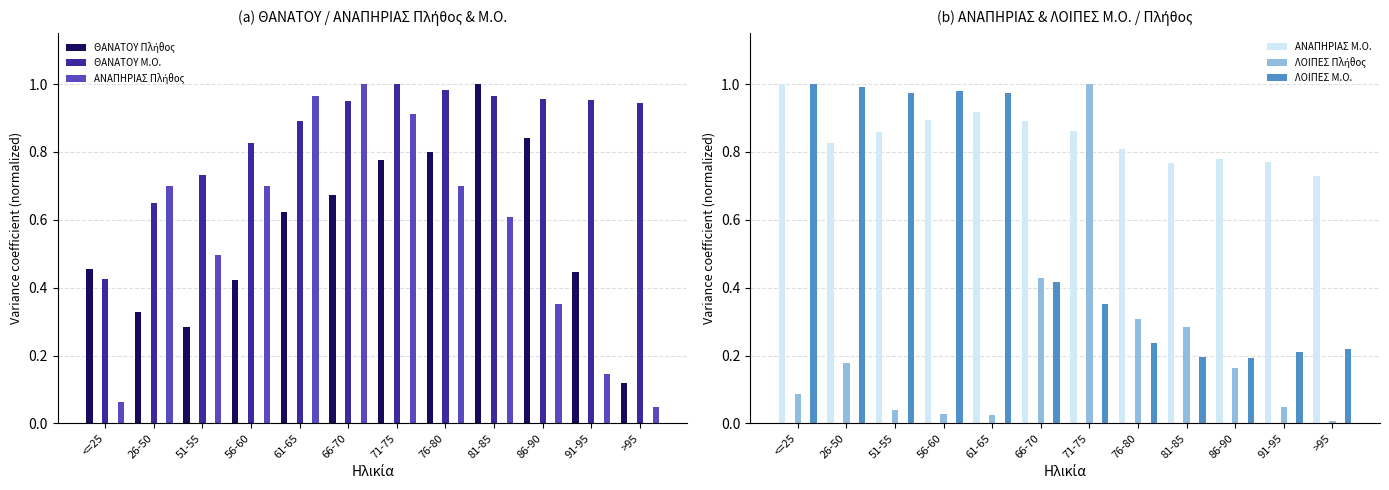

What is the label of the 10th bar from the right?

51-55